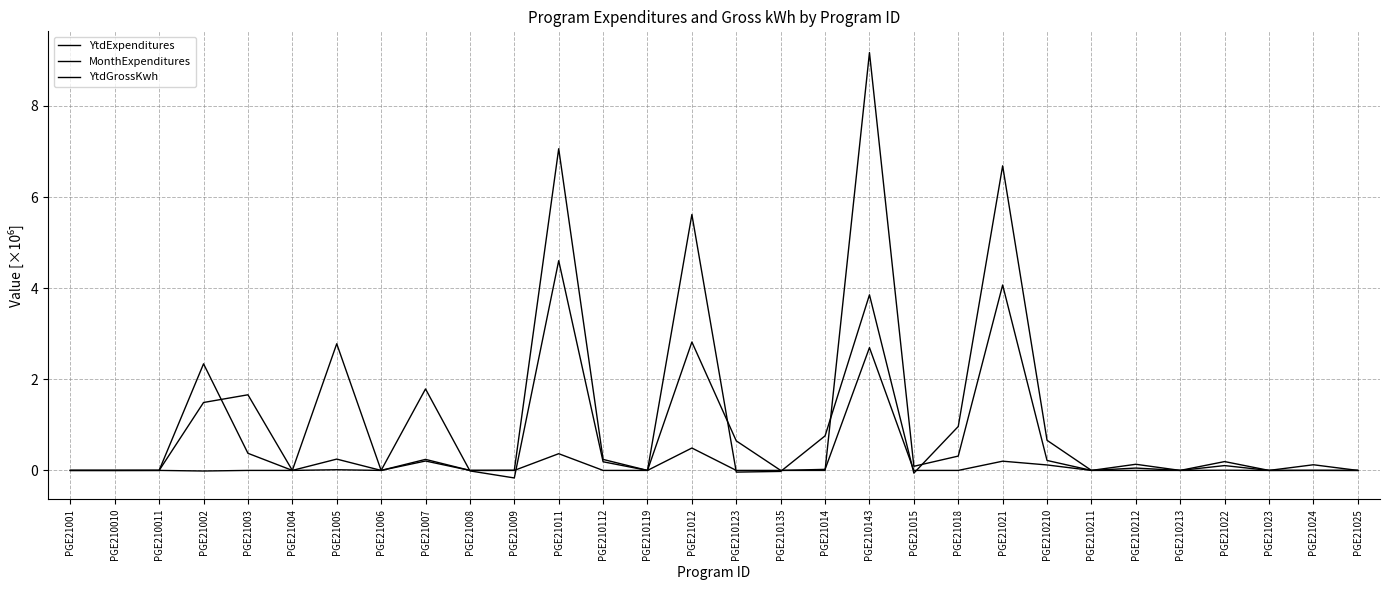

What value does the YtdGrossKwh series have at PGE210210?

0.2